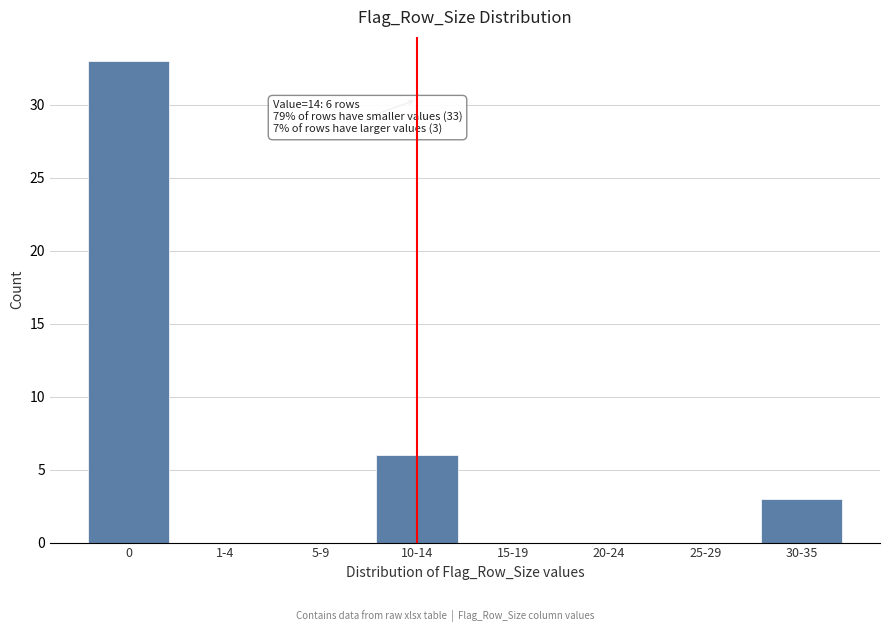

Reading right to left, list all the values displayed in this chart.

30-35=3	25-29=0	20-24=0	15-19=0	10-14=6	5-9=0	1-4=0	0=33